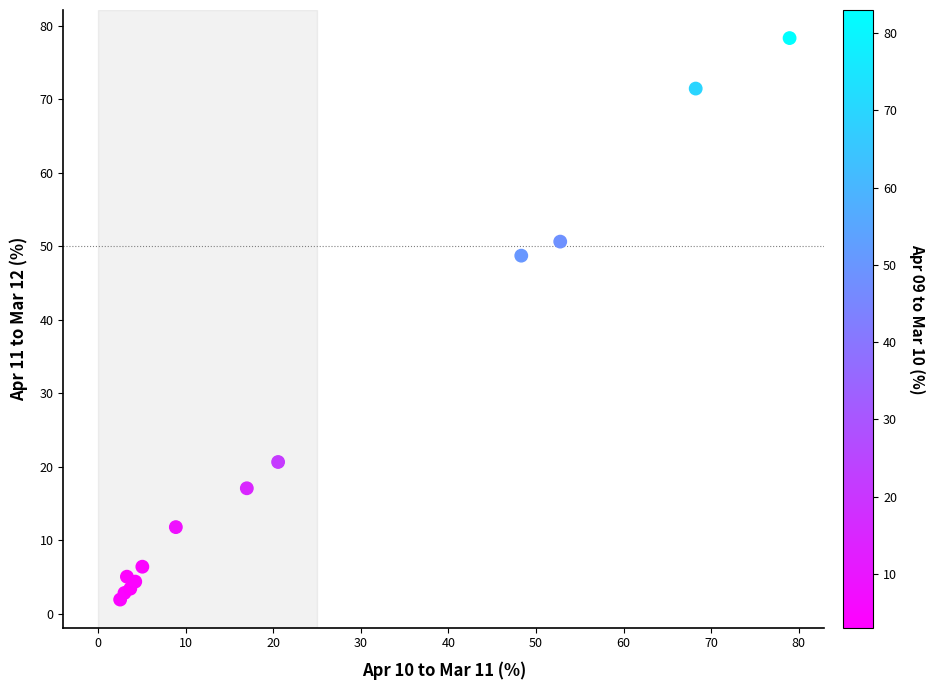

What Y value in the scatter plot is closest to 40?

48.7